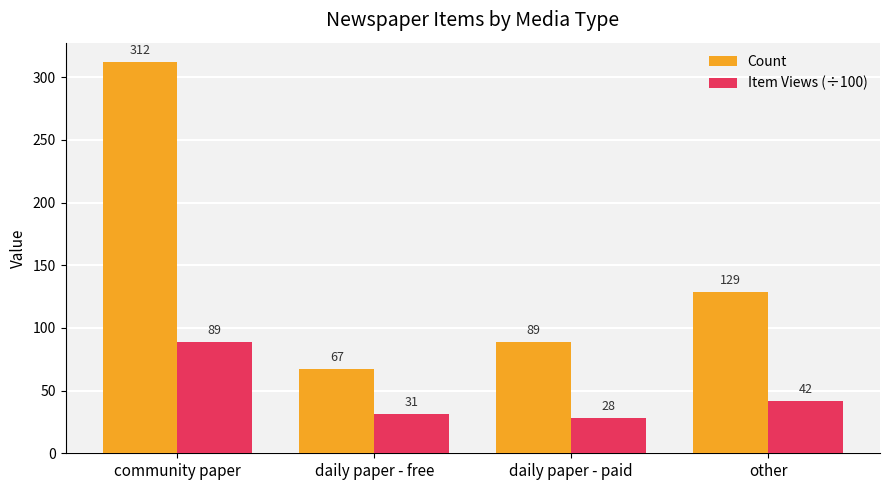

Reading left to right, list all the values displayed in this chart.

Count: community paper=312	daily paper - free=67	daily paper - paid=89	other=129
Item Views (÷100): community paper=89	daily paper - free=31	daily paper - paid=28	other=42